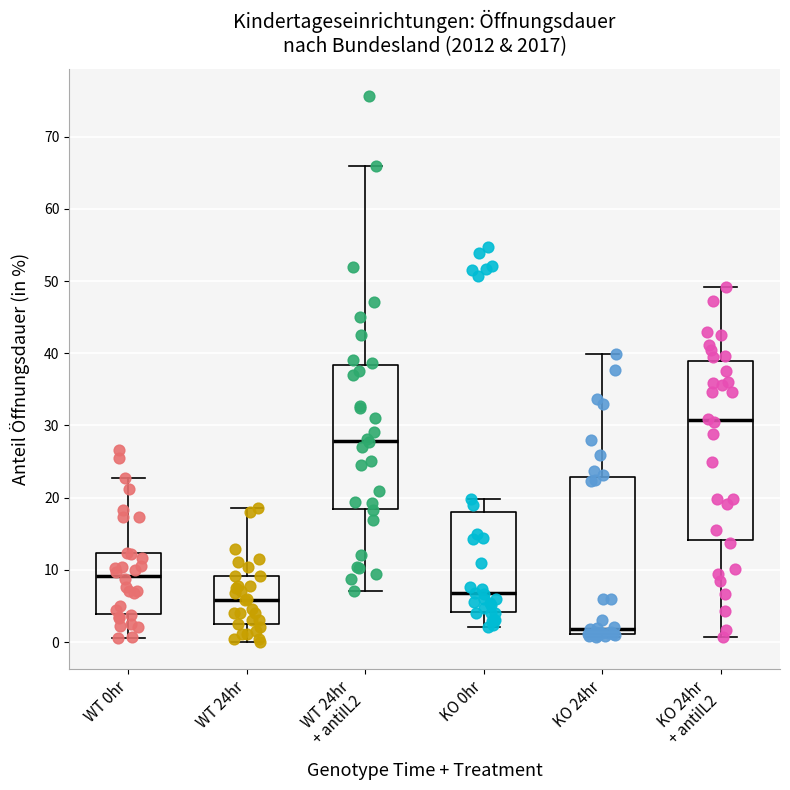

Which box's median line is the lowest?

KO 24hr